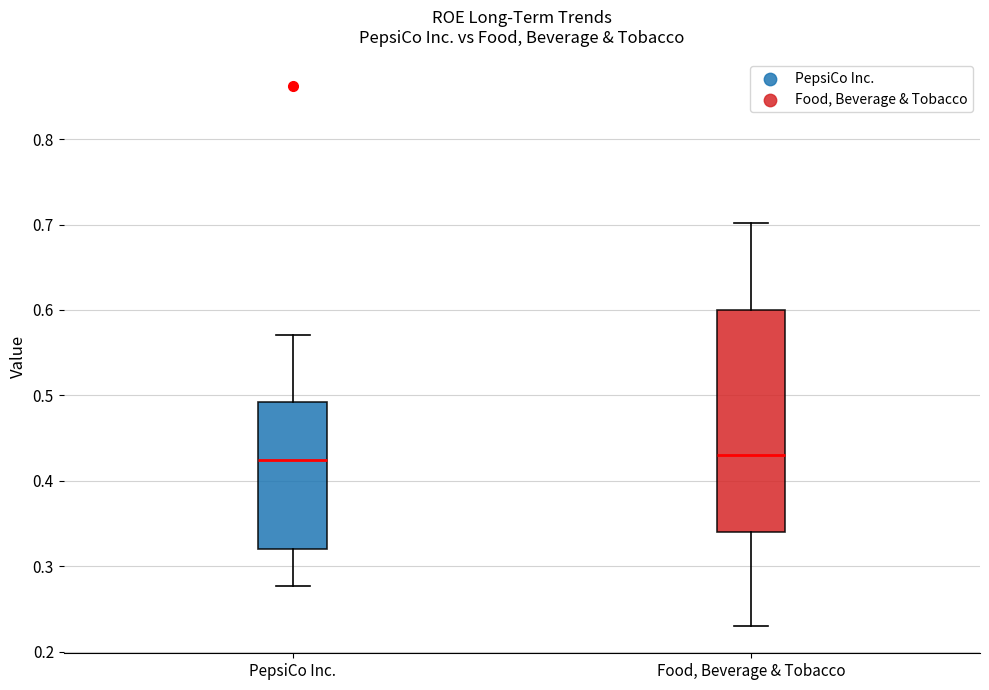

Reading left to right, transcribe this box plot: for each box, give where its median line is, the range the box spans, and where its two whiskers end, as read against the y-axis. The values are not printed on the chart, so give them approximately, as read against the axis.

PepsiCo Inc.: median 0.42, box 0.32 to 0.49, whiskers 0.28 to 0.57
Food, Beverage & Tobacco: median 0.43, box 0.34 to 0.60, whiskers 0.23 to 0.70